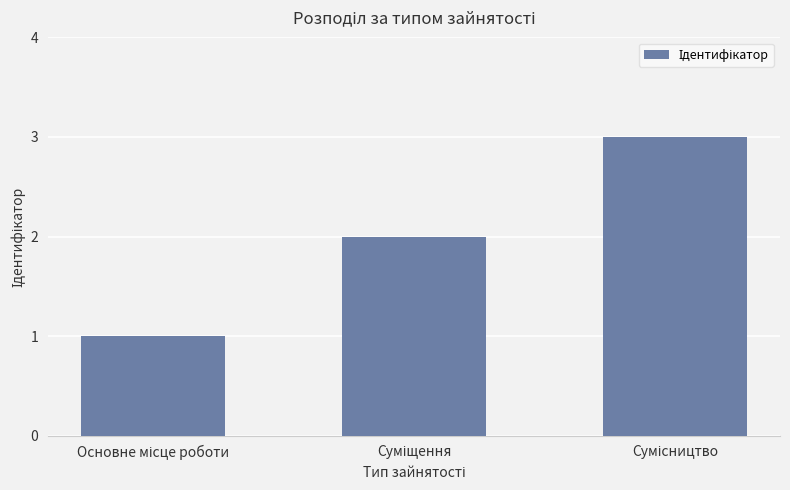

What is the average value?

2